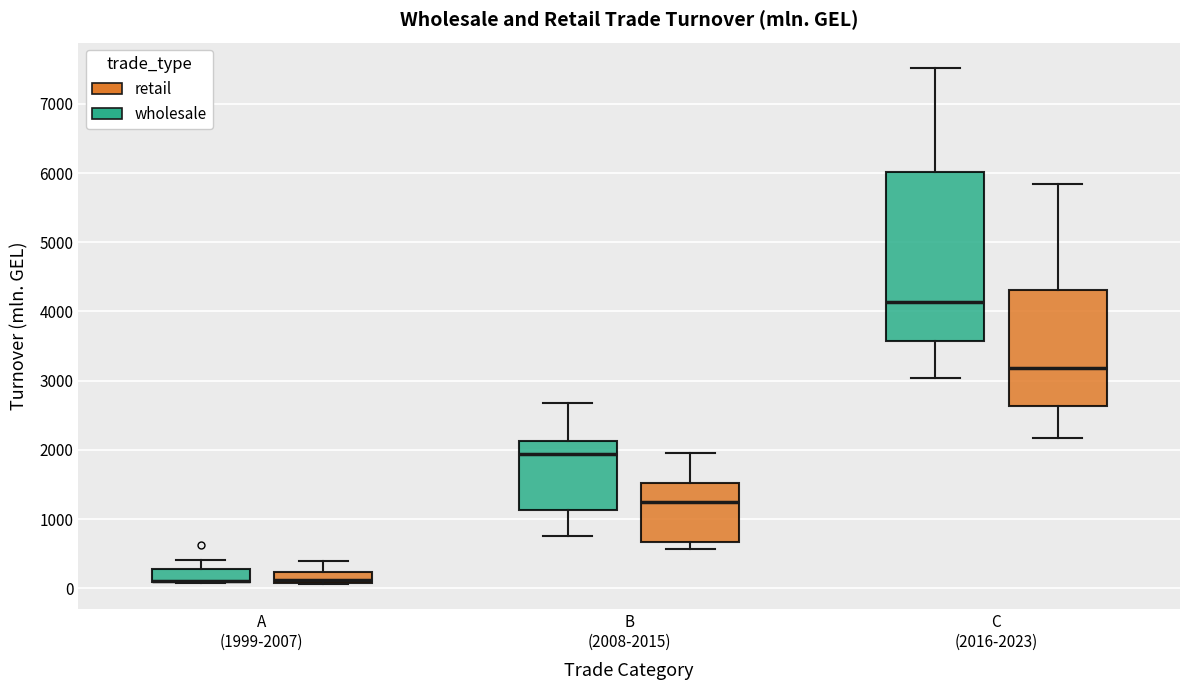

Where is the lower edge of the box for B (2008-2015) (wholesale) on the y-axis? The values are not printed on the chart, so give them approximately, as read against the axis.

1100